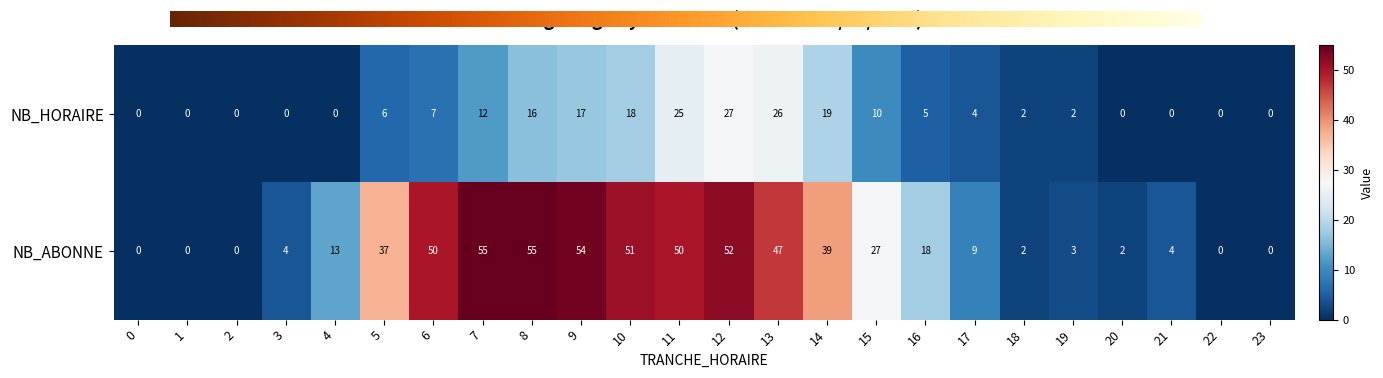

At 11, list the series in order from largest to smallest.

NB_ABONNE, NB_HORAIRE